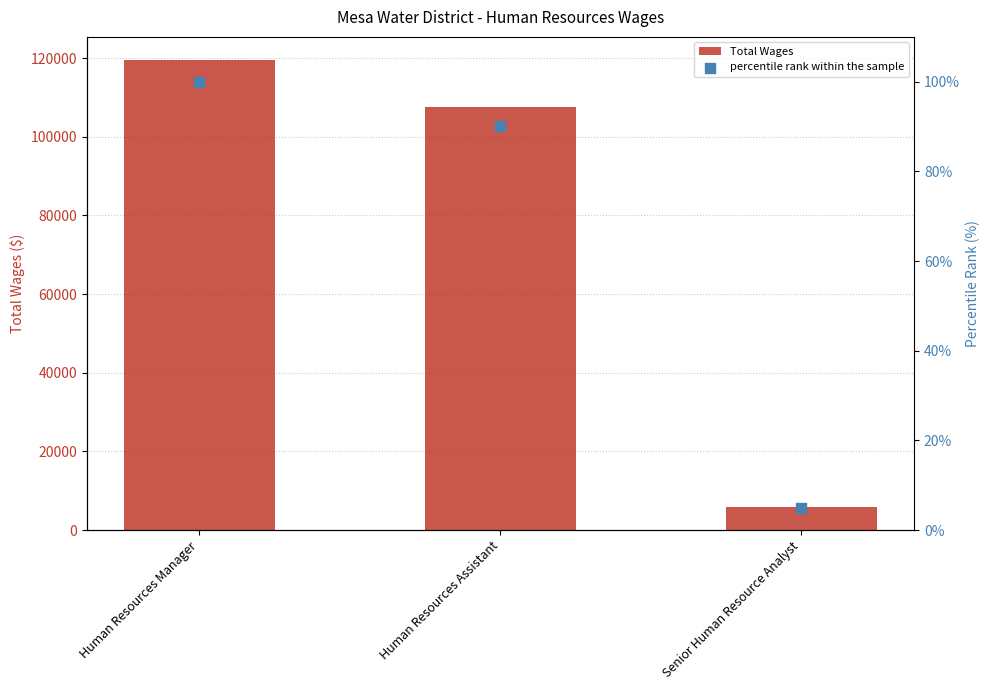

Which series has the widest spread of Y values?

Total Wages